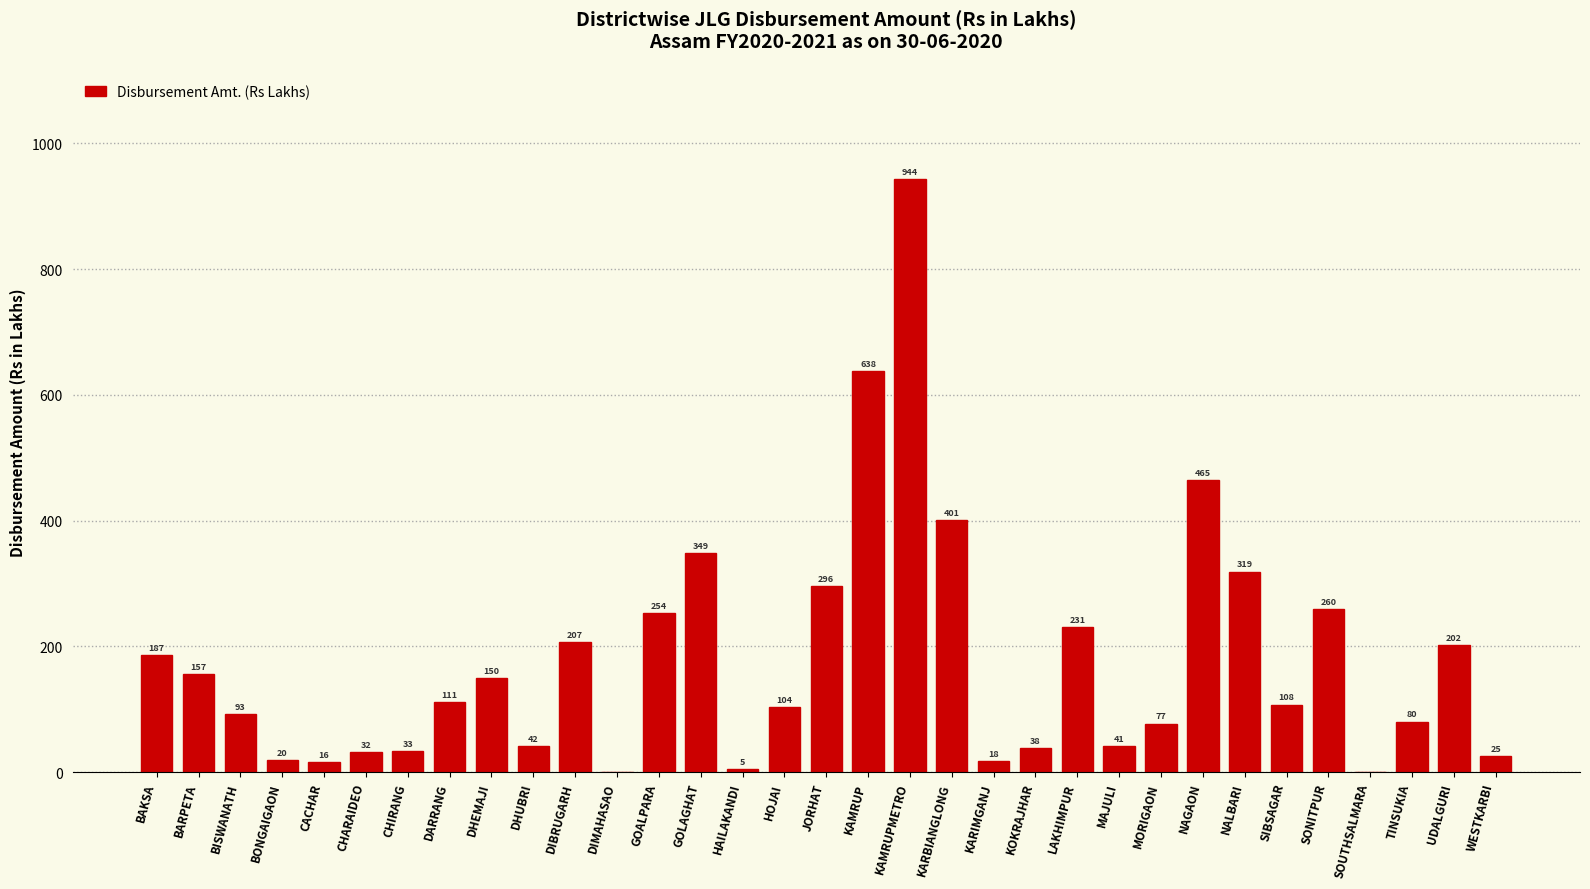

The chart shows a value of 179.4 at HOJAI. True or false?

False